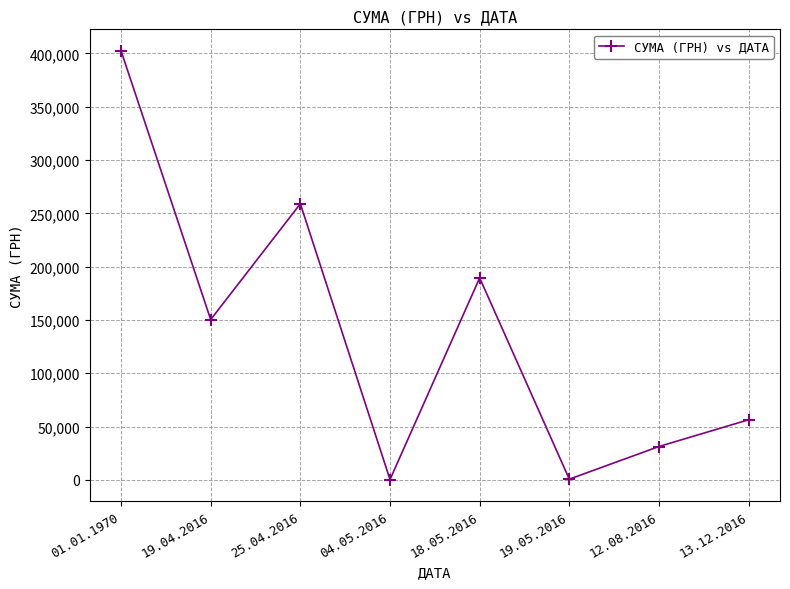

What is the greatest value displayed?

402495.1